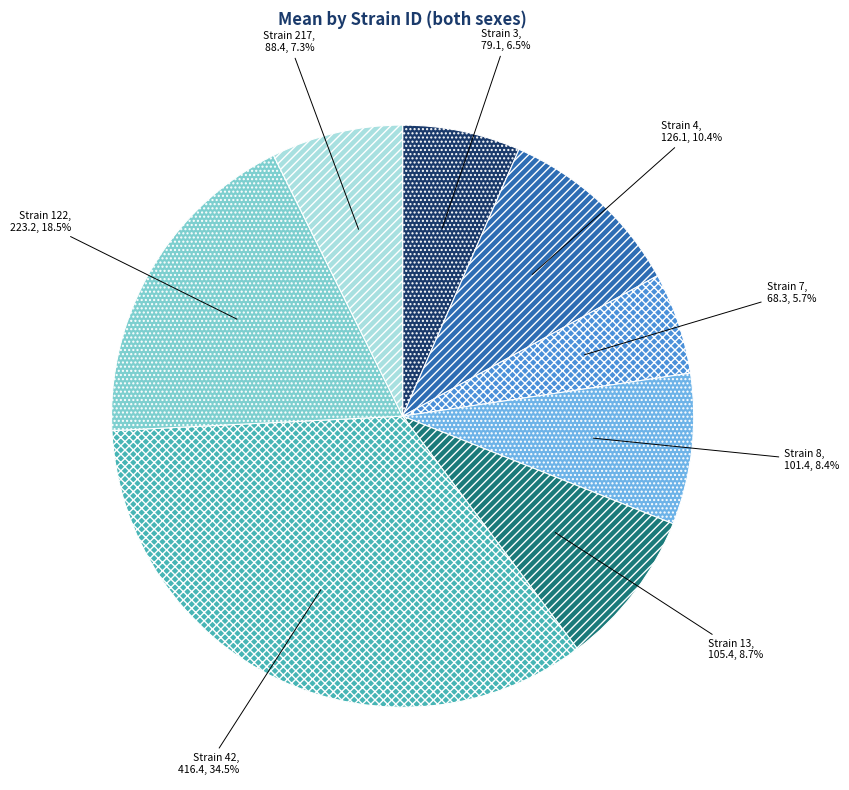

What is the largest slice in the pie chart?

Strain 42